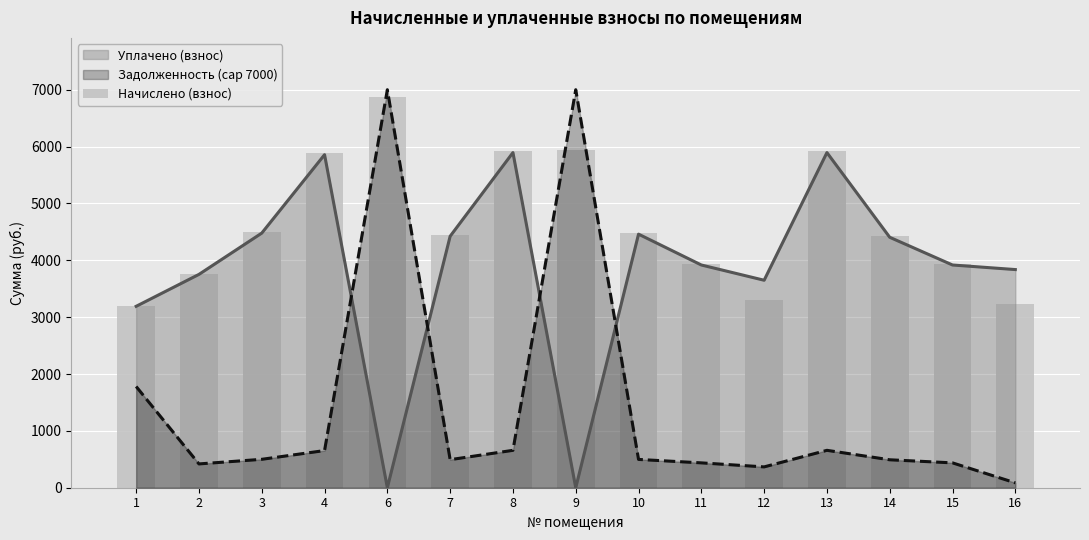

At which category does the chart reach its peak across all series?

6